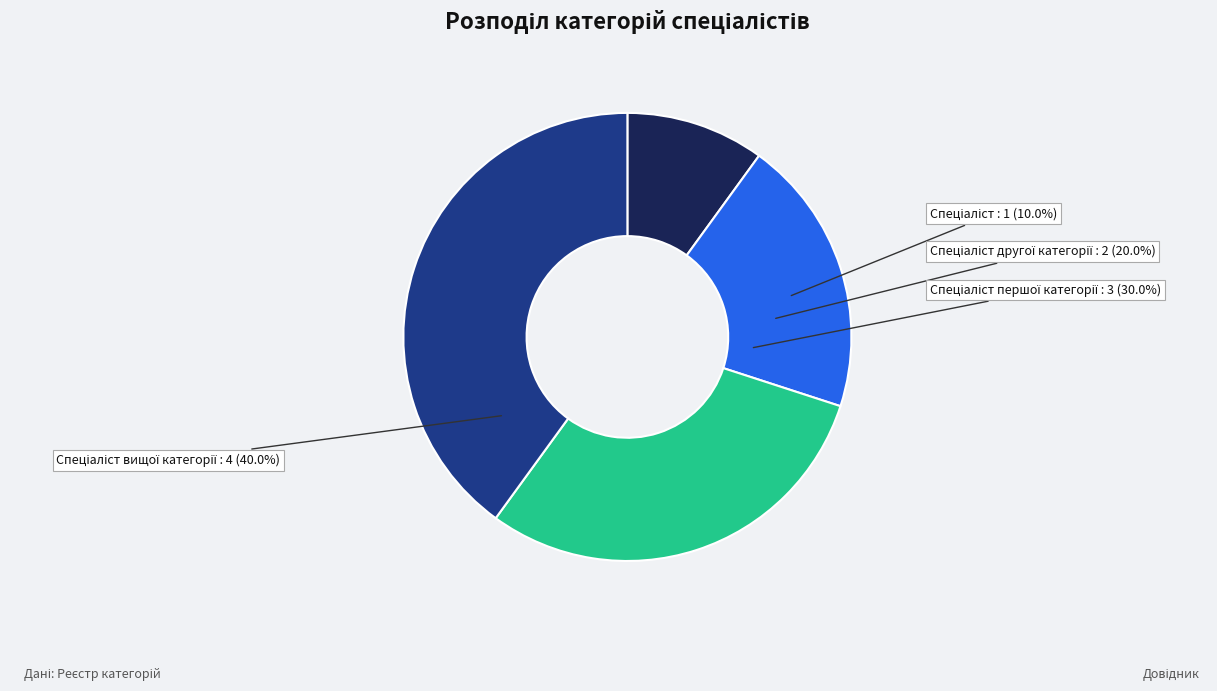

What is the ratio of the value at Спеціаліст другої категорії to the value at Спеціаліст вищої категорії?

0.5